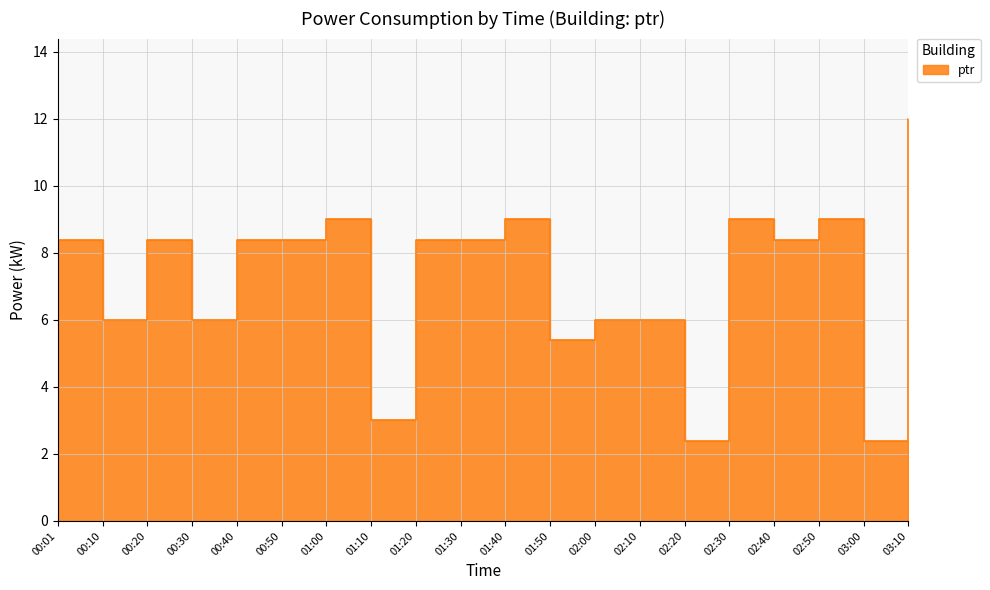

The value at 00:50 is 8.4. True or false?

True